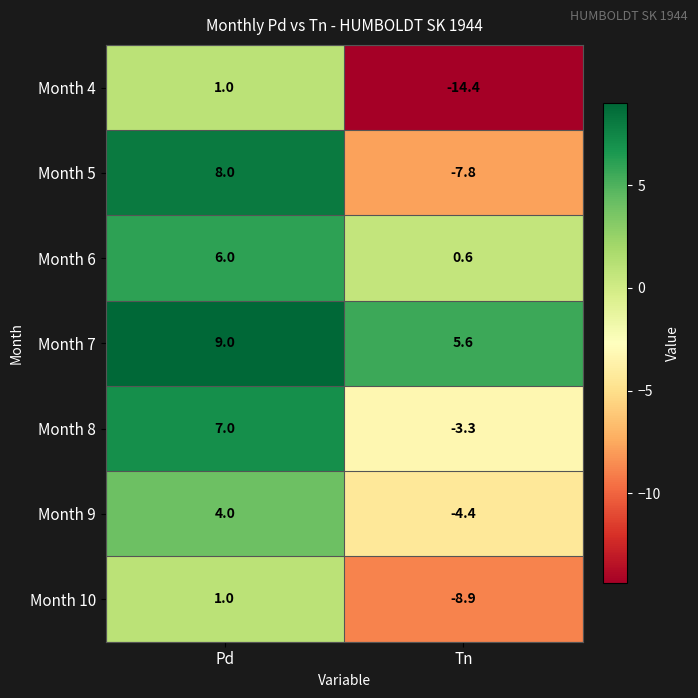

The Month 10 series shows 0.4 at Pd. True or false?

False